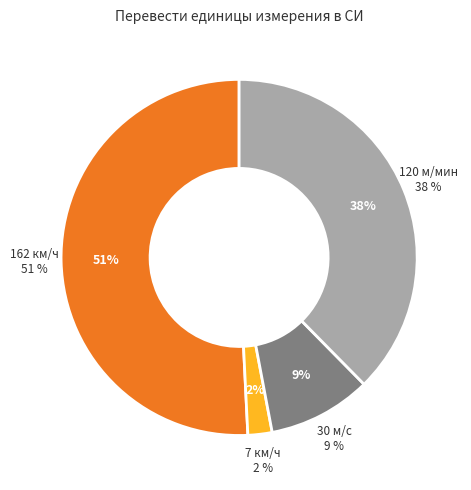

Rank the categories by value from lowest to highest.

7 км/ч, 30 м/с, 120 м/мин, 162 км/ч